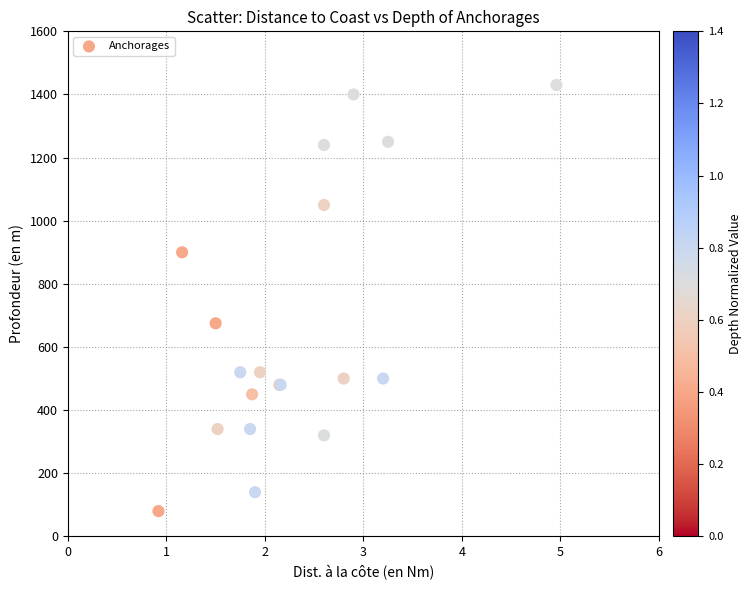

What Y value in the scatter plot is closest to 755?

675